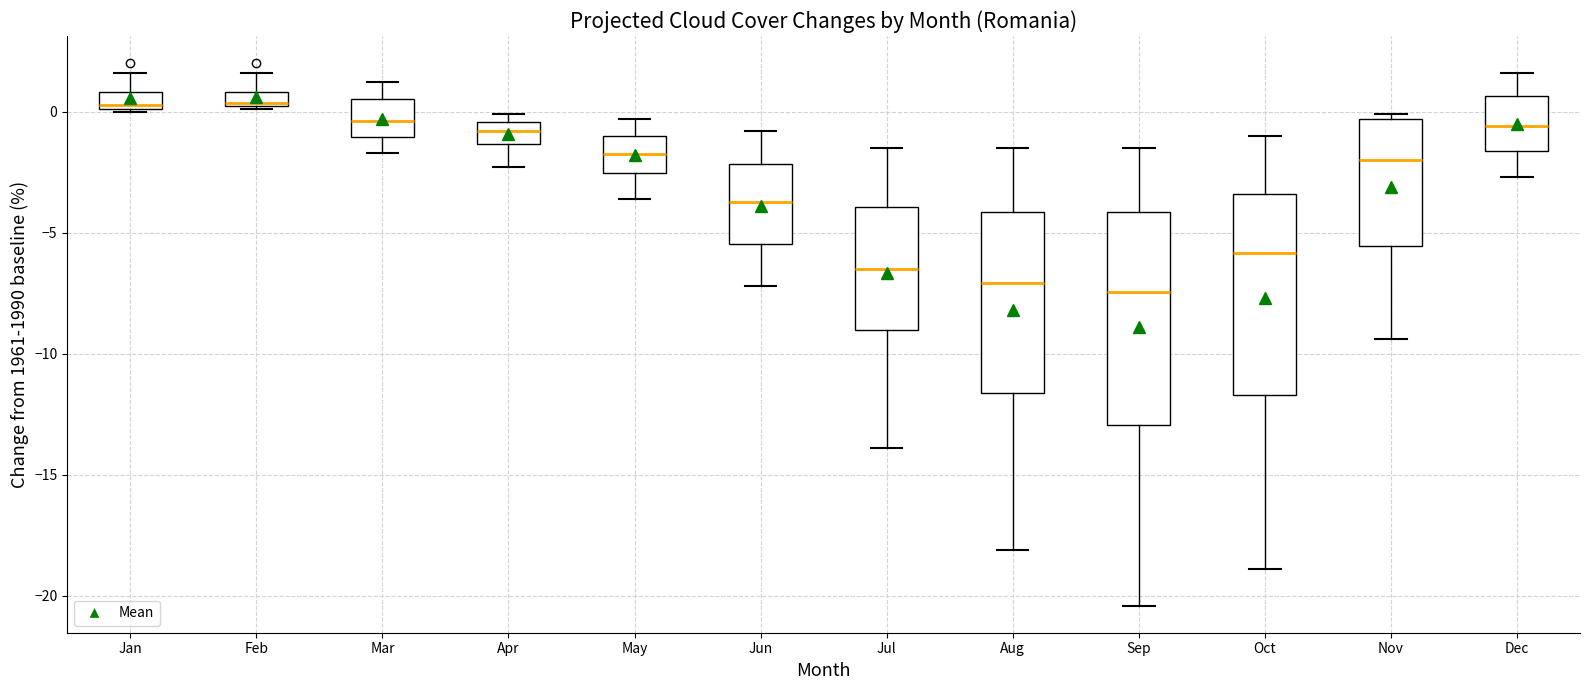

Where does the lower whisker of the box for Dec end on the y-axis? The values are not printed on the chart, so give them approximately, as read against the axis.

-2.5